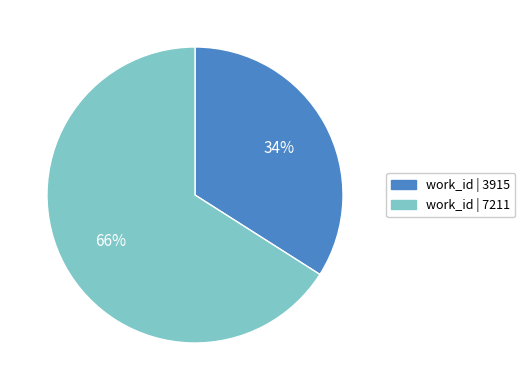

How many segments does this pie chart have?

2